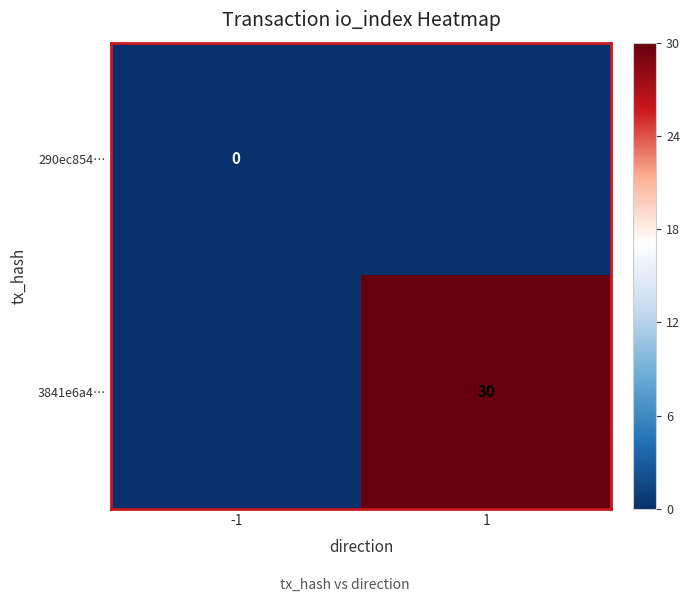

At which category does the chart reach its peak across all series?

1